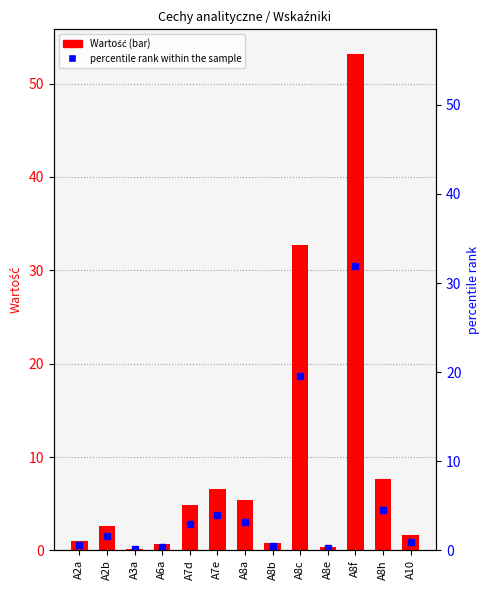

What is the approximate value of percentile rank within the sample at A8b?

0.5